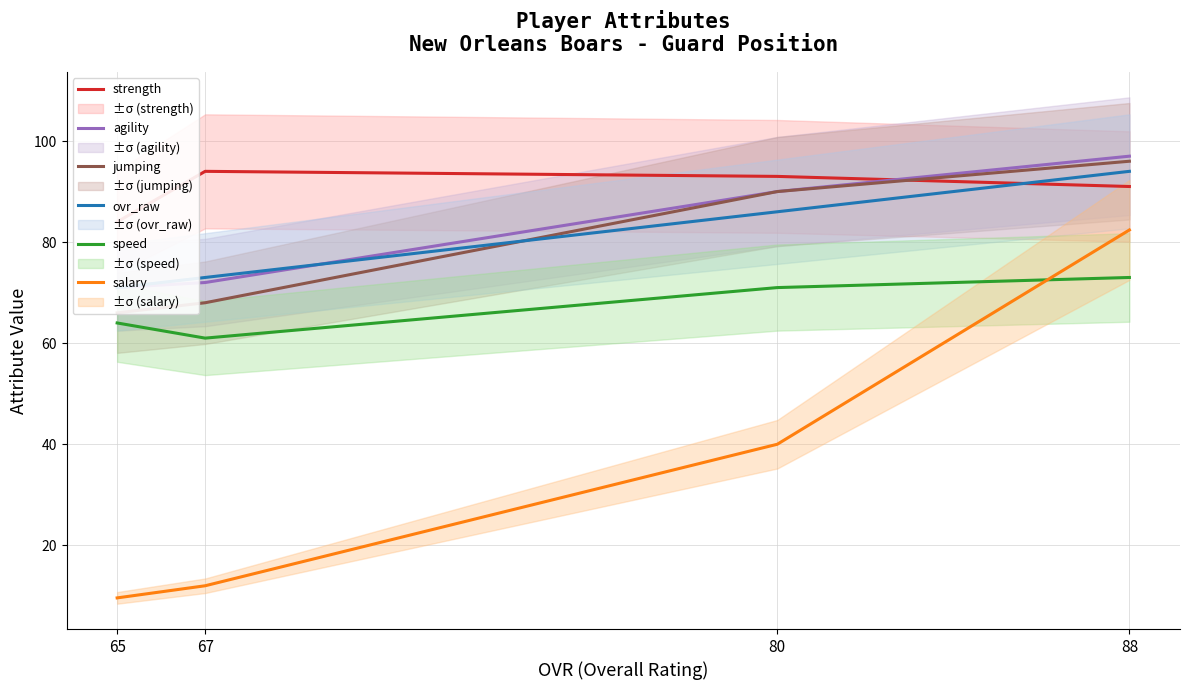

True or false: strength and ovr_raw intersect in this chart.

True